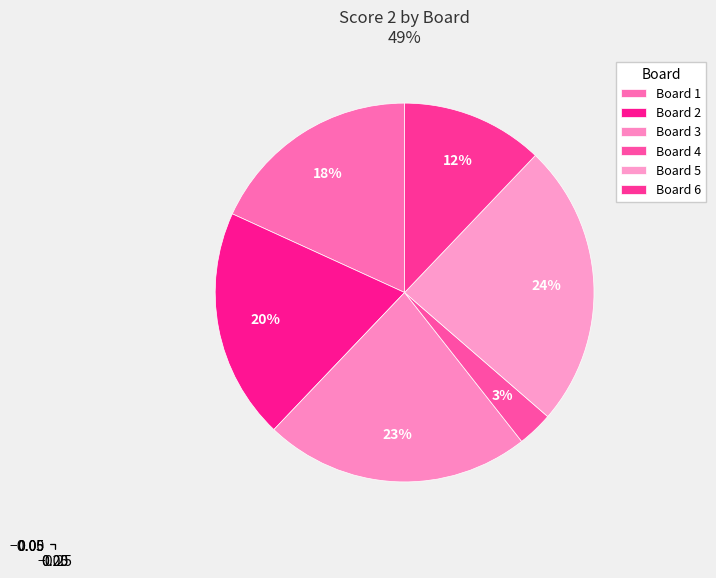

How many slices are in this pie chart?

6